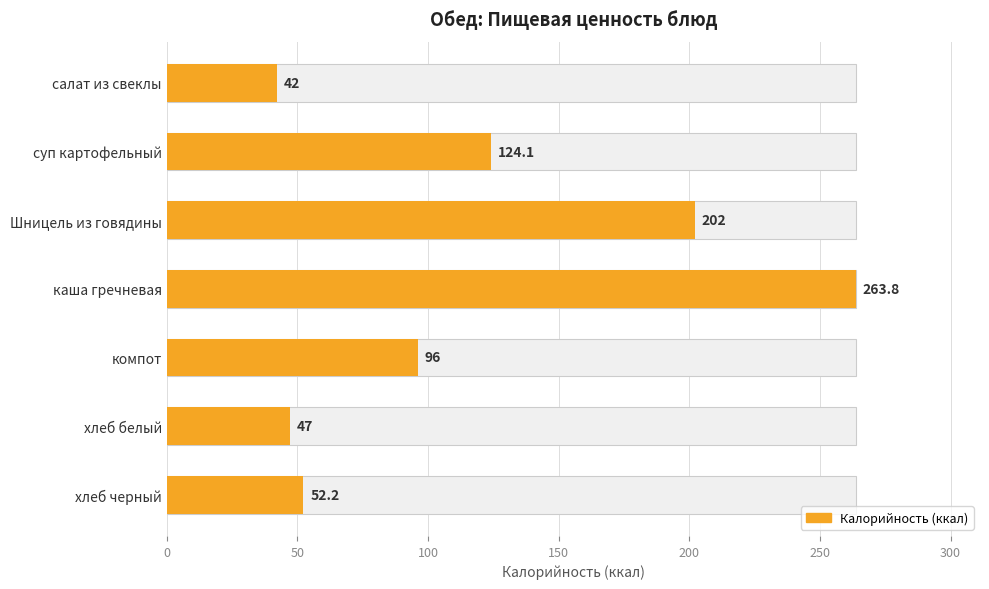

The value at хлеб белый is 68.4. True or false?

False